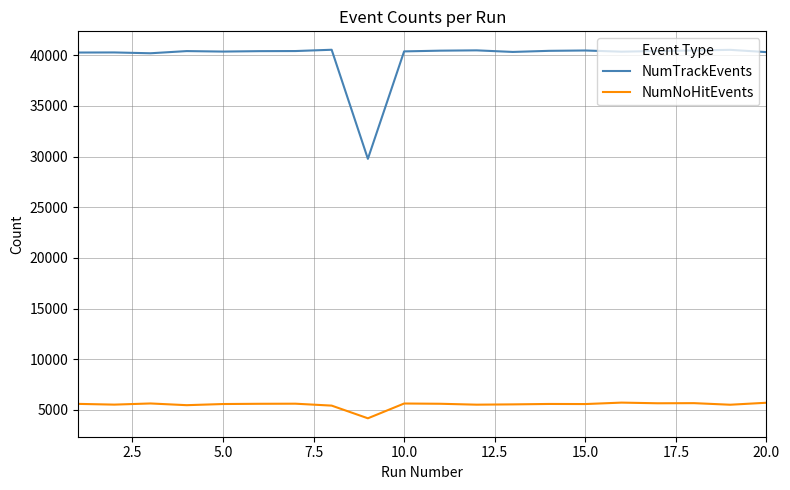

What is the maximum value shown in the chart?

40549